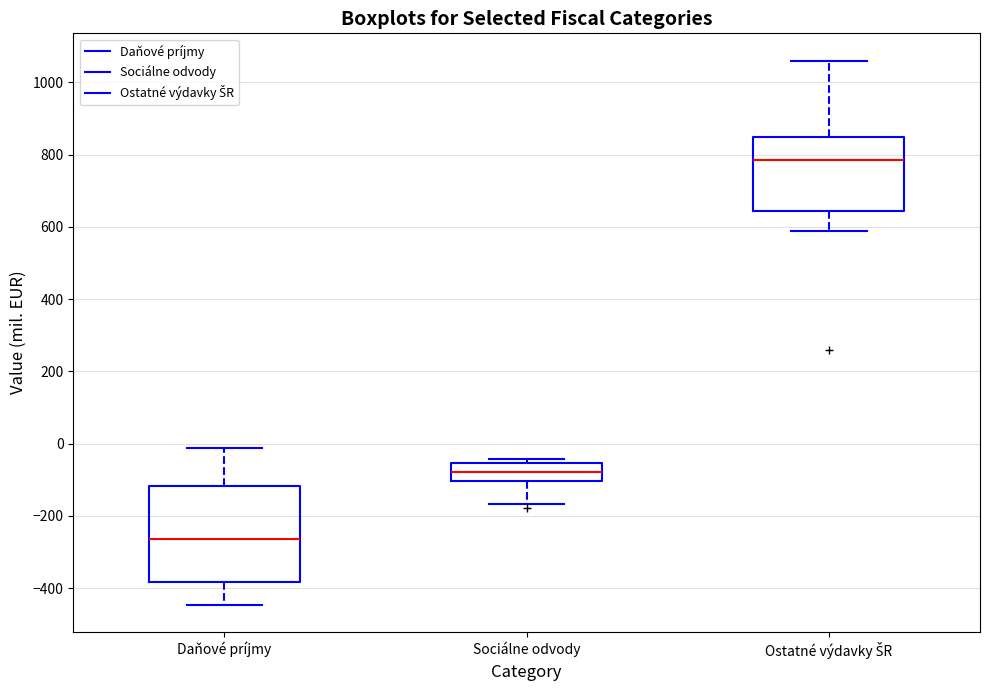

Which box has the lowest median line?

Daňové príjmy